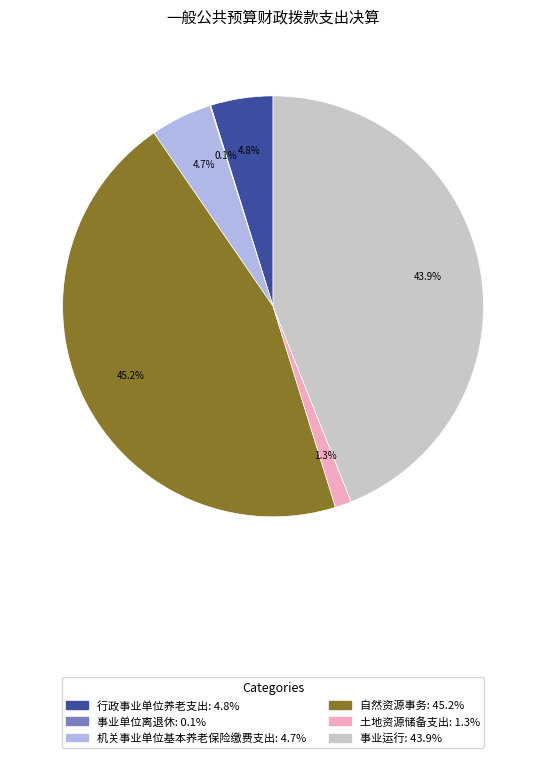

What is the largest slice in the pie chart?

自然资源事务